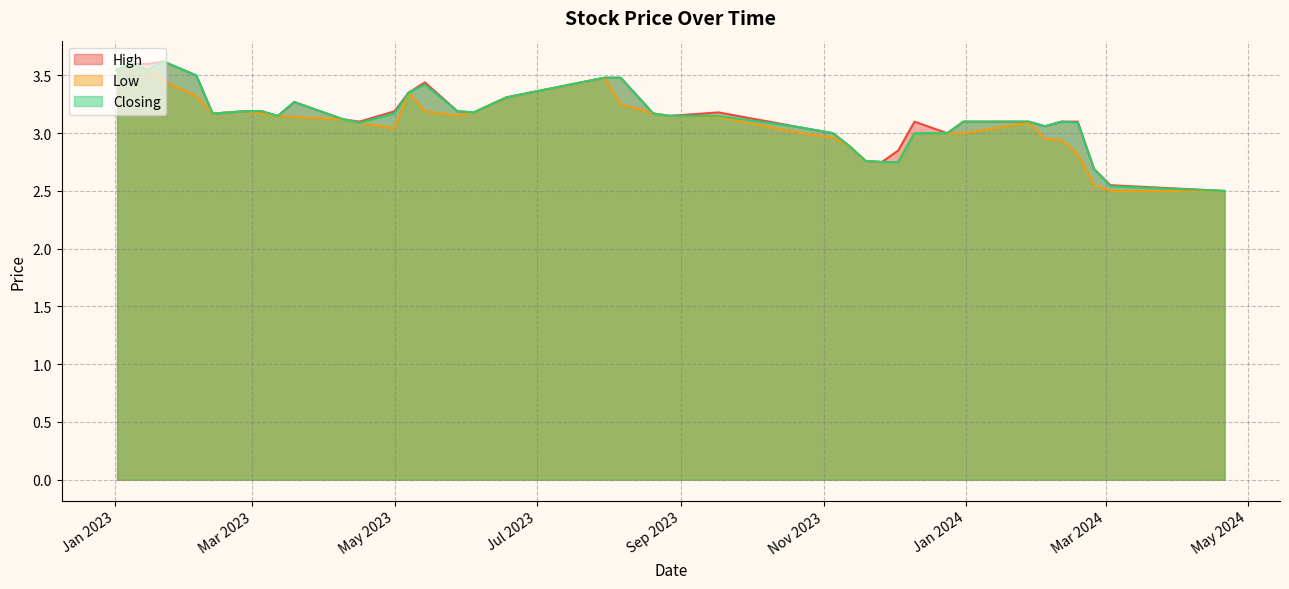

Reading right to left, transcribe all the data shown in this chart.

High: 2.5	2.5	2.7	3.1	3.1	3.1	3.1	3.1	3.0	3.1	2.9	2.8	2.8	2.9	3.0	3.0	3.2	3.1	3.2	3.5	3.5	3.3	3.2	3.2	3.4	3.4	3.2	3.1	3.1	3.3	3.1	3.2	3.2	3.2	3.2	3.5	3.6	3.6	3.6	3.5
Low: 2.5	2.5	2.5	2.8	2.9	3.0	3.1	3.0	3.0	3.0	2.8	2.8	2.8	2.9	3.0	3.0	3.1	3.1	3.2	3.2	3.5	3.3	3.2	3.1	3.2	3.4	3.0	3.1	3.1	3.1	3.1	3.2	3.2	3.2	3.2	3.3	3.5	3.5	3.6	3.5
Closing: 2.5	2.5	2.7	3.1	3.1	3.1	3.1	3.1	3.0	3.0	2.8	2.8	2.8	2.9	3.0	3.0	3.1	3.1	3.2	3.5	3.5	3.3	3.2	3.2	3.4	3.4	3.2	3.1	3.1	3.3	3.1	3.2	3.2	3.2	3.2	3.5	3.6	3.5	3.6	3.5